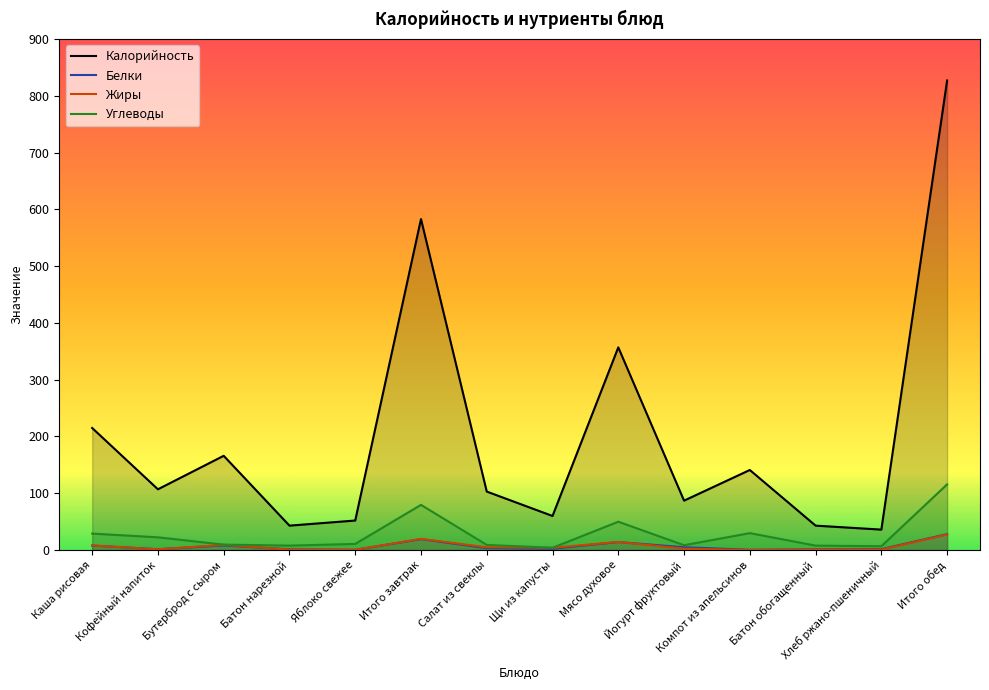

How many data points in Калорийность are less than 107?

7